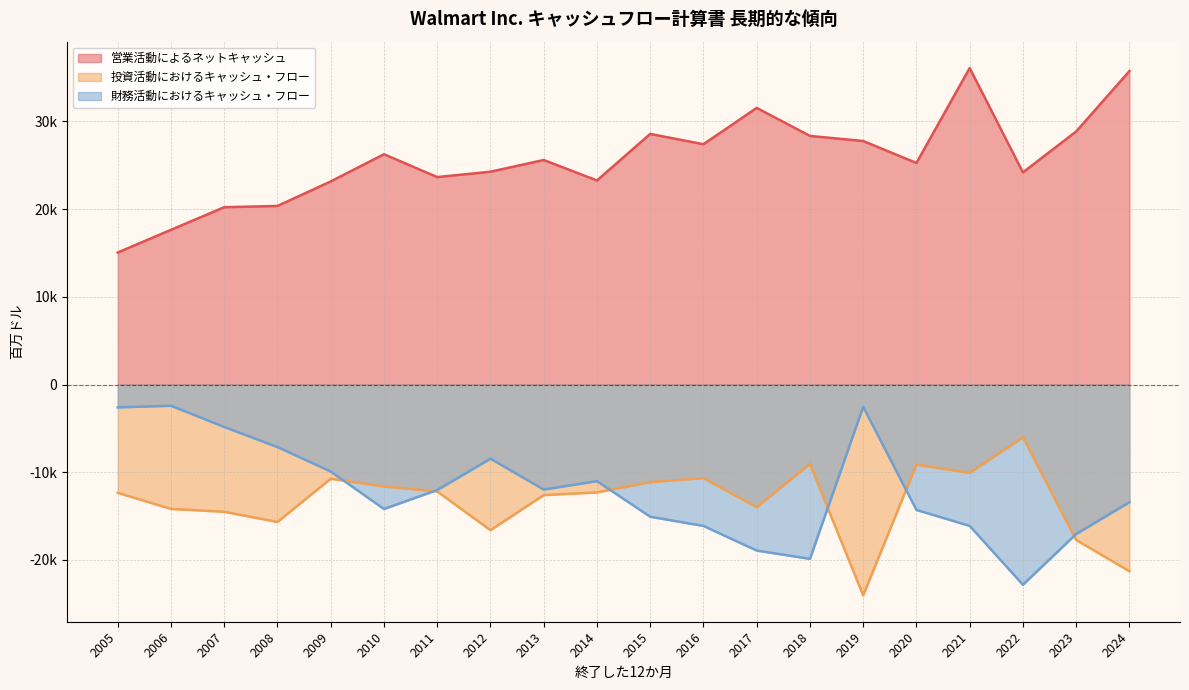

What is the sum of the 財務活動におけるキャッシュ・フロー values at 2016 and 2020?

-30421